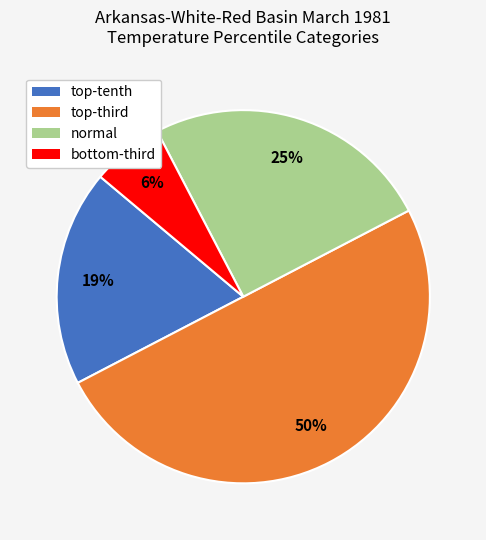

Which slice is the largest?

top-third